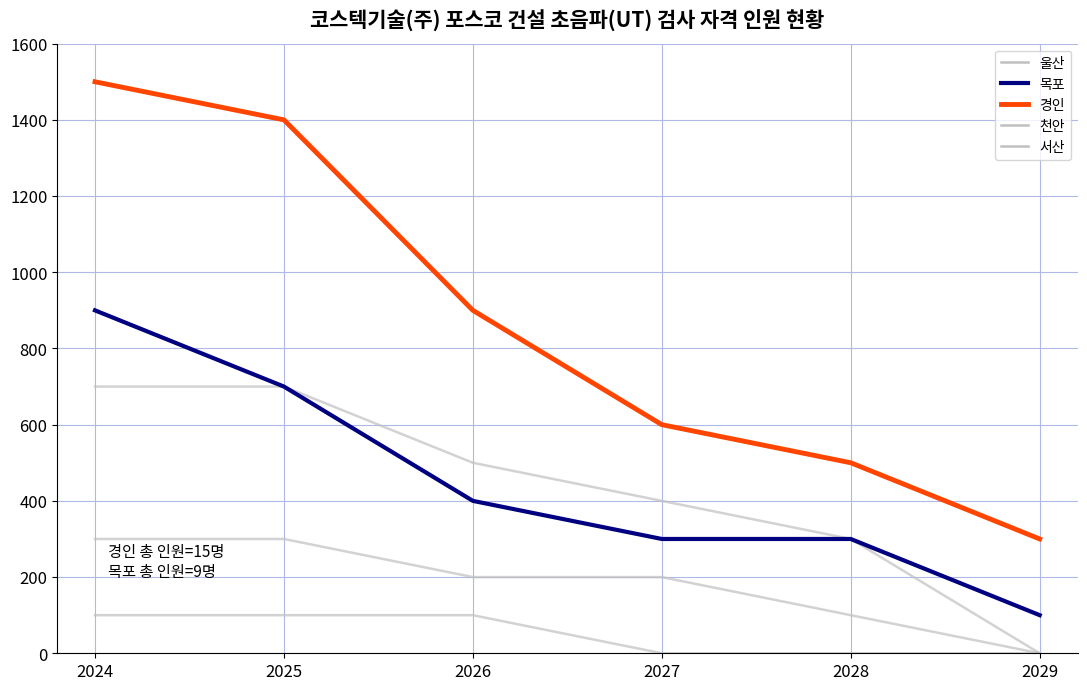

What is the difference between the maximum and second lowest values in the 천안 series?

200